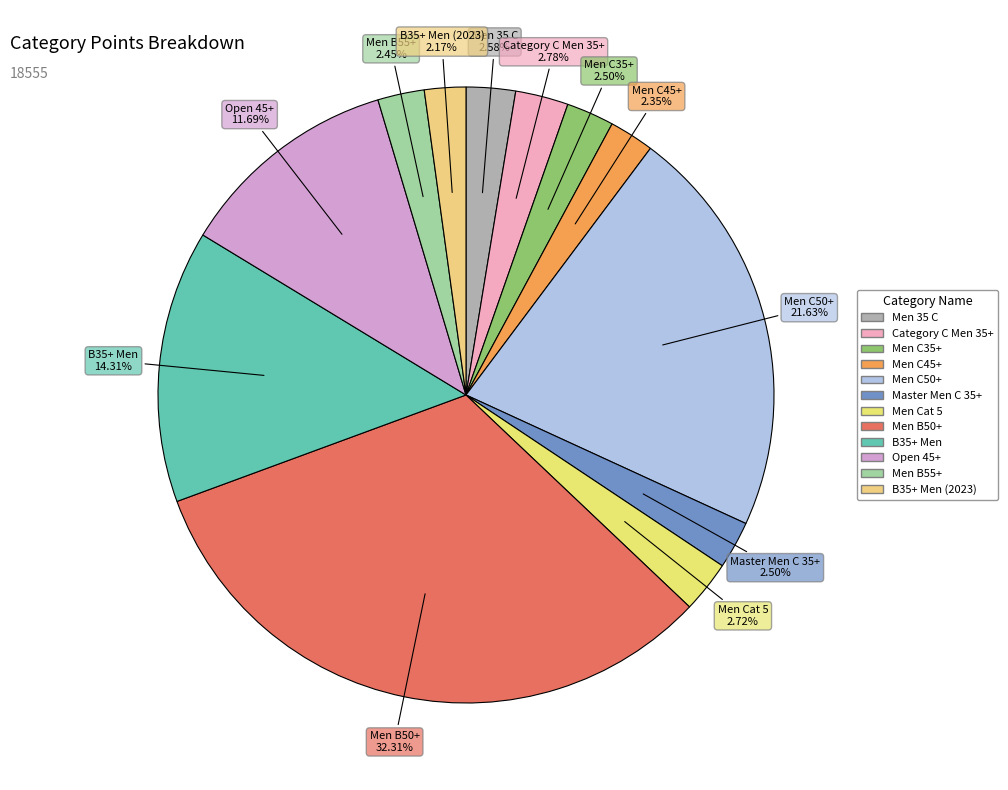

To the nearest percent, what is the difference between the largest and smallest slice percentages?

30%